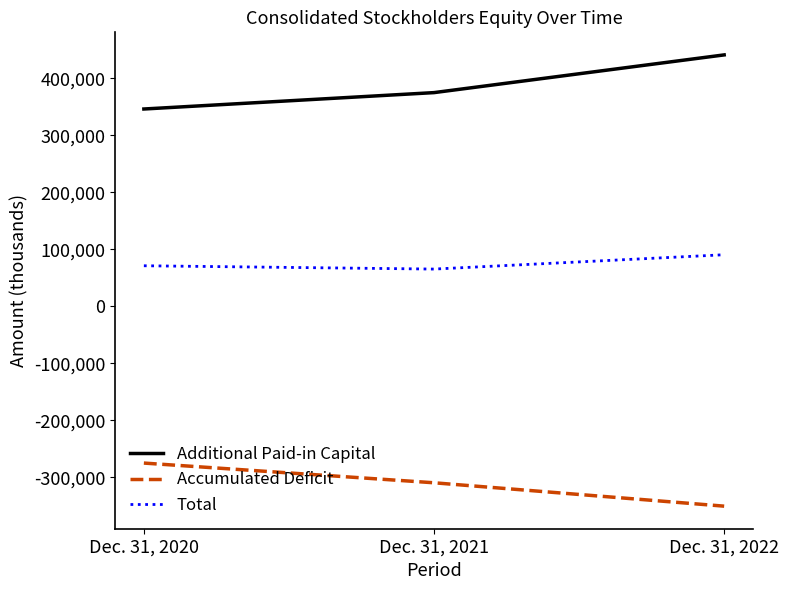

Is this an area chart (filled region under the line)?

No